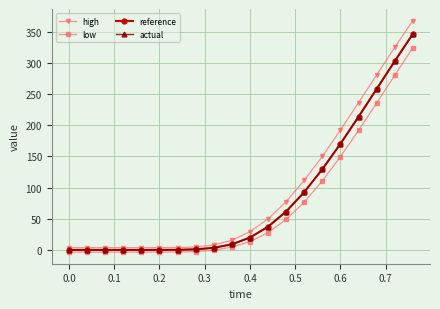

True or false: actual and low cross at least once.

False